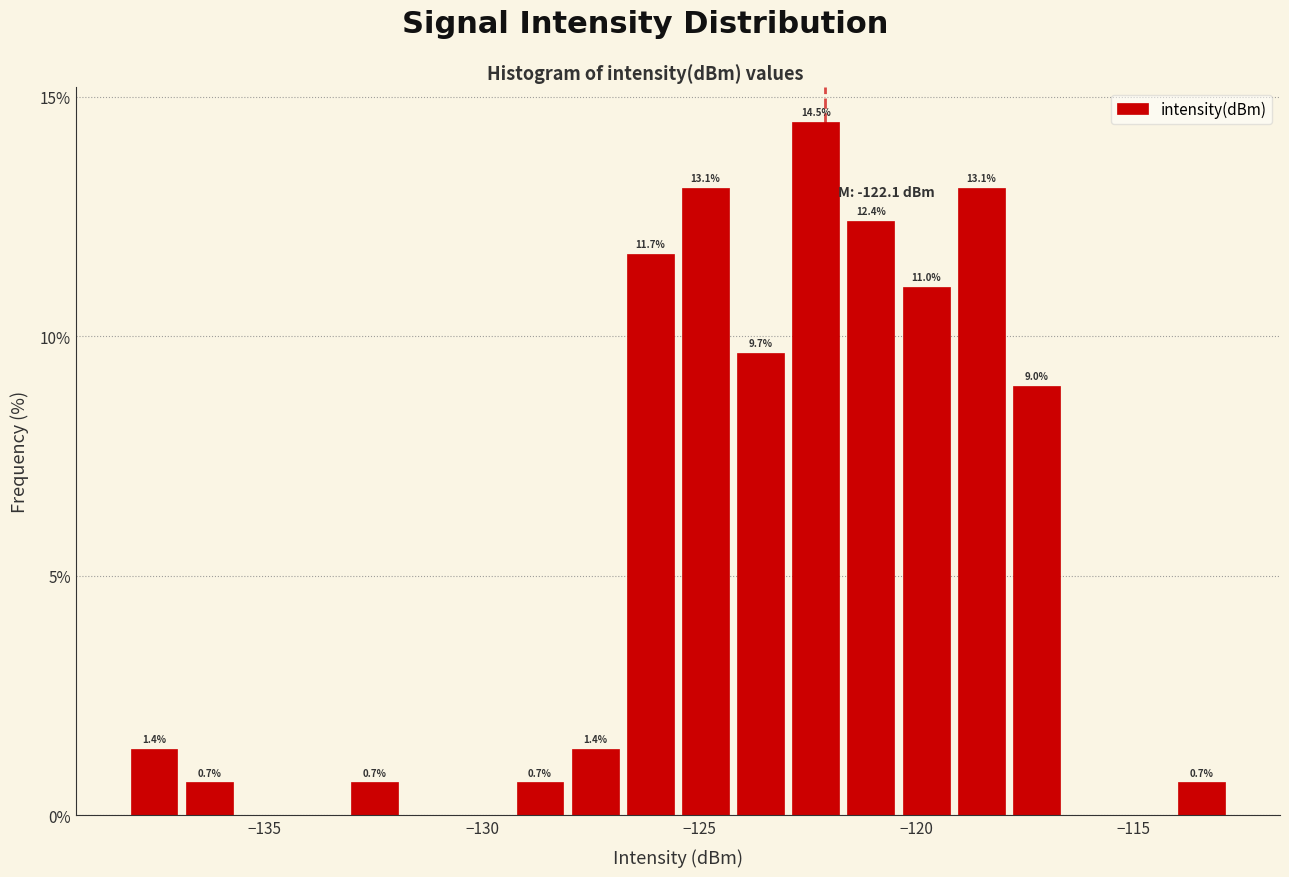

Around what value on the x-axis is the tallest bar? Give the approximate position of its centre, as read against the axis.

-122.5